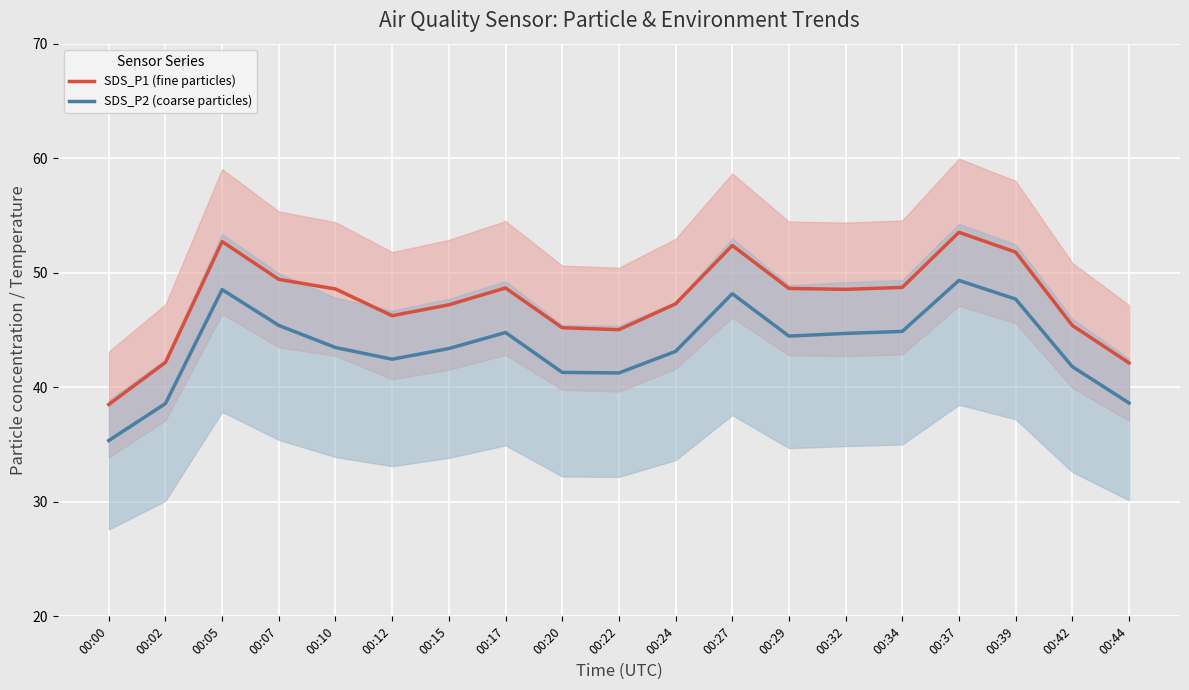

How many data points in SDS_P1 (fine particles) are less than 48?

9